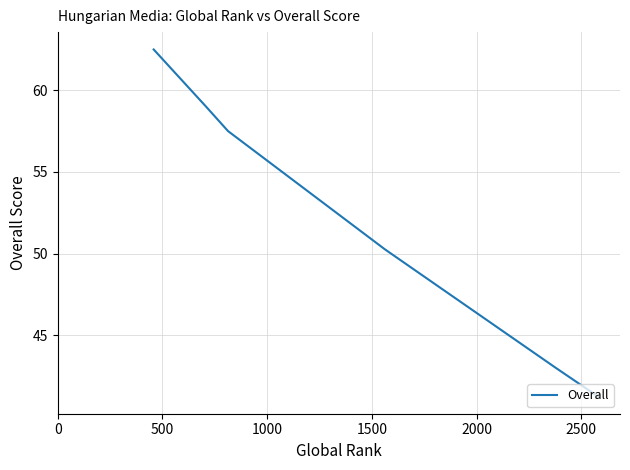

True or false: the data has more than 1 interior local peaks.

False